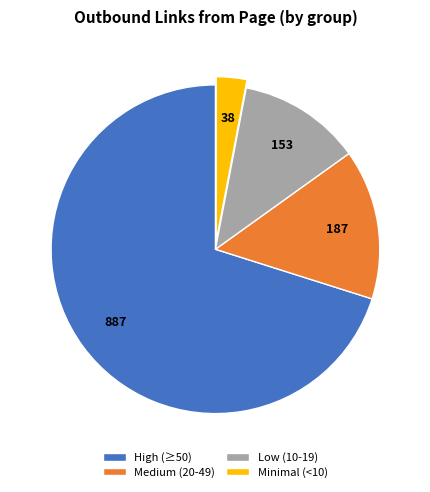

Rank the categories by value from highest to lowest.

High (≥50), Medium (20-49), Low (10-19), Minimal (<10)